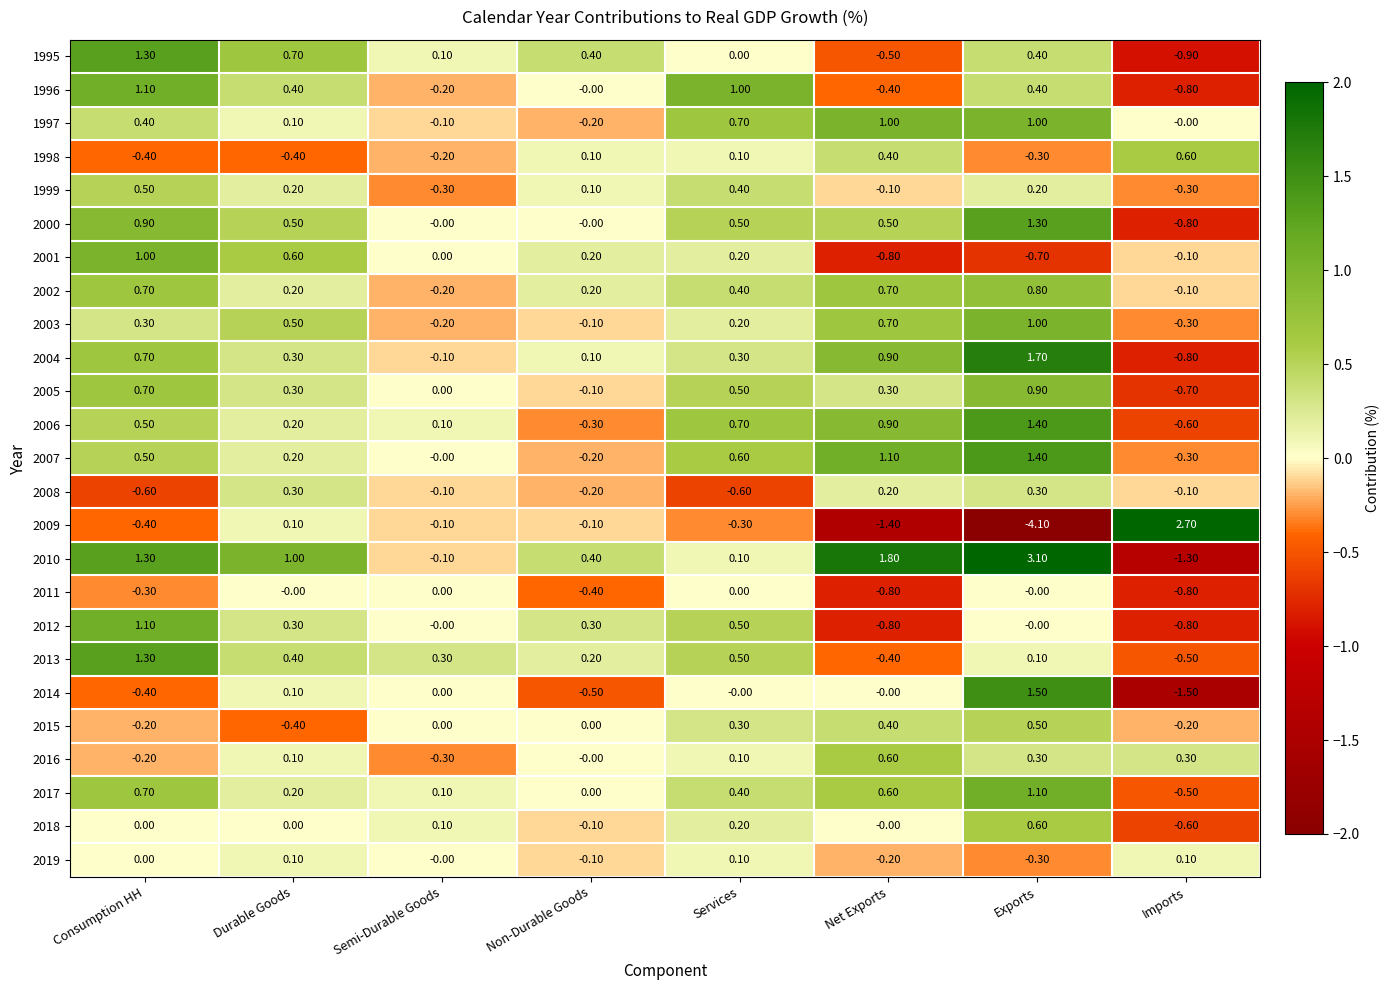

At which label does 1996 reach its peak?

Consumption HH